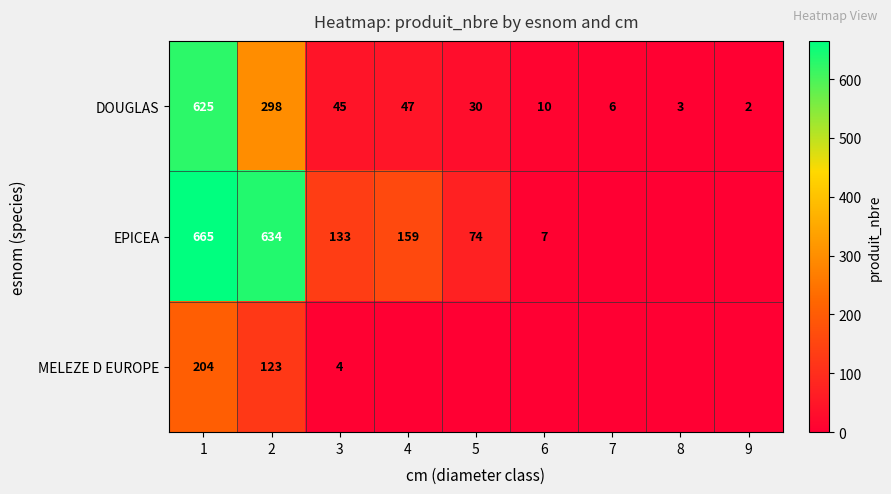

The DOUGLAS series shows 70 at 4. True or false?

False